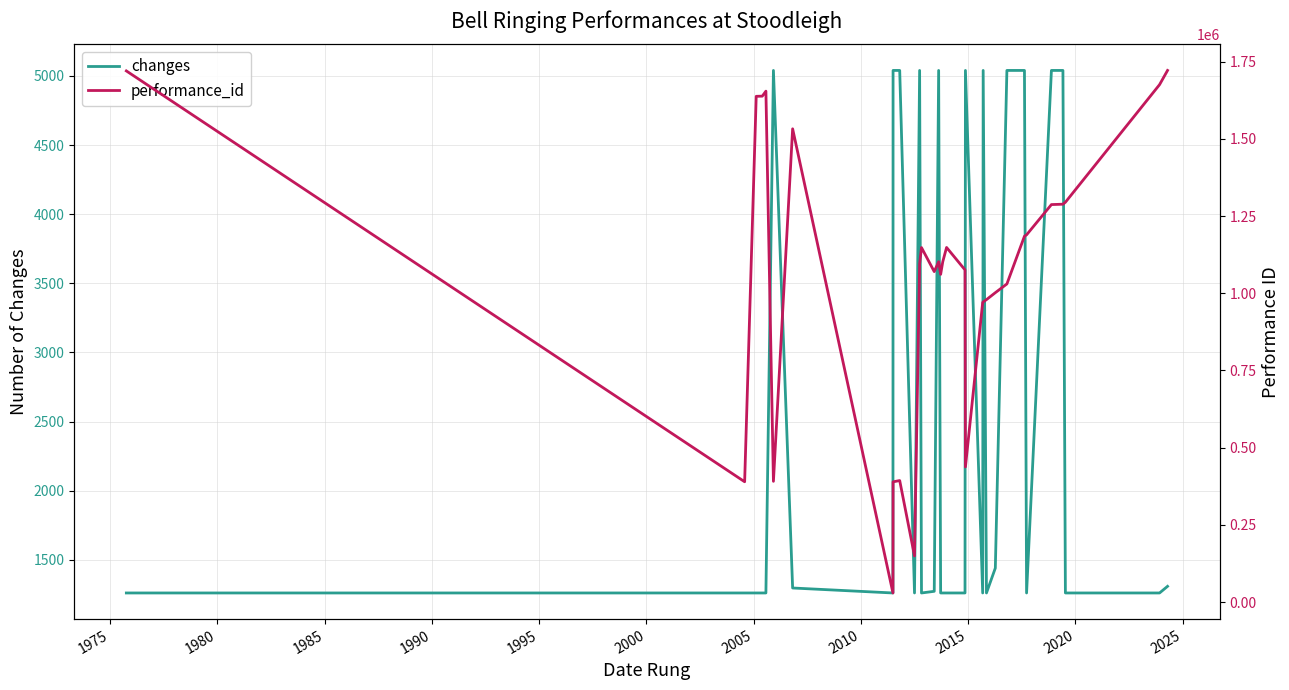

Count the number of data series in this chart.

2